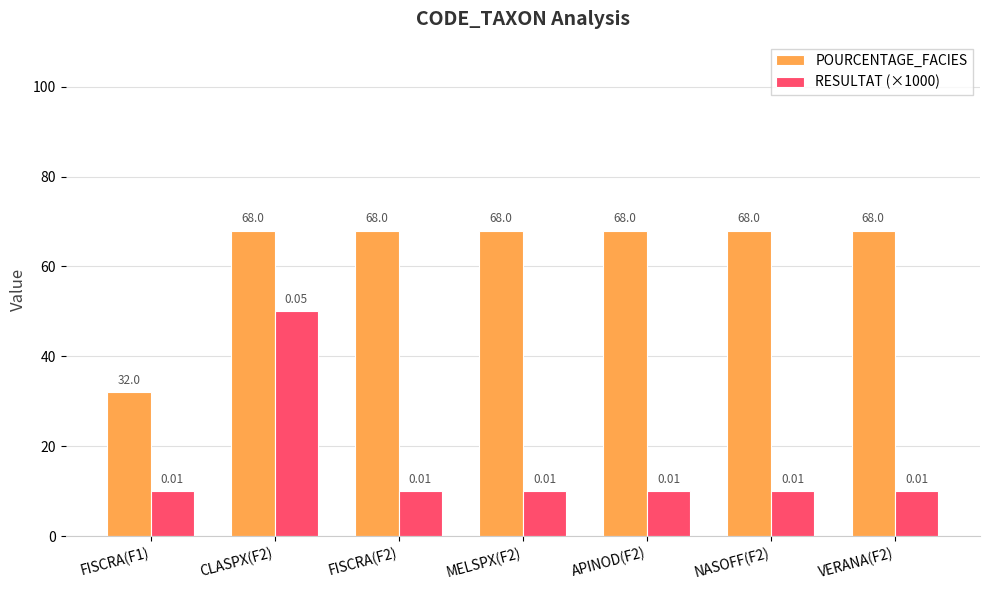

True or false: POURCENTAGE_FACIES has a value of 57 at FISCRA(F1).

False